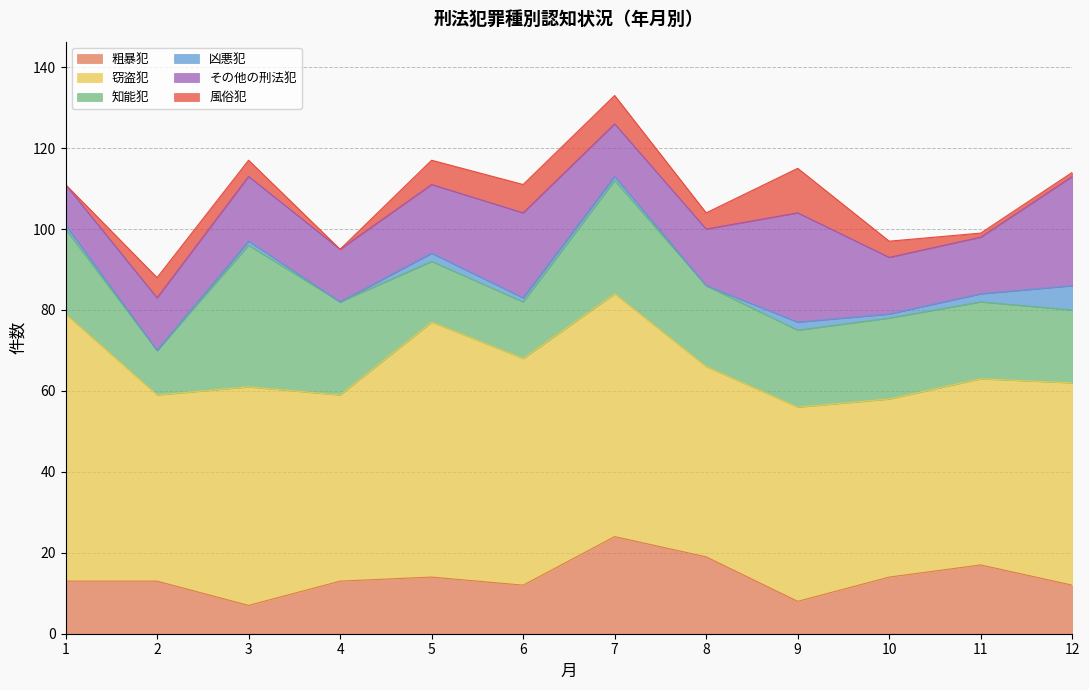

At which label does 風俗犯 first exceed 4?

2